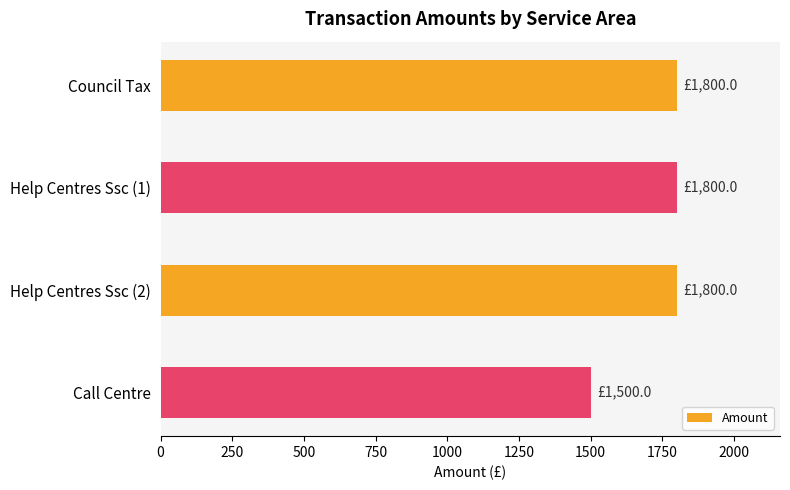

Reading top to bottom, what are all the values shown in this chart?

1800	1800	1800	1500